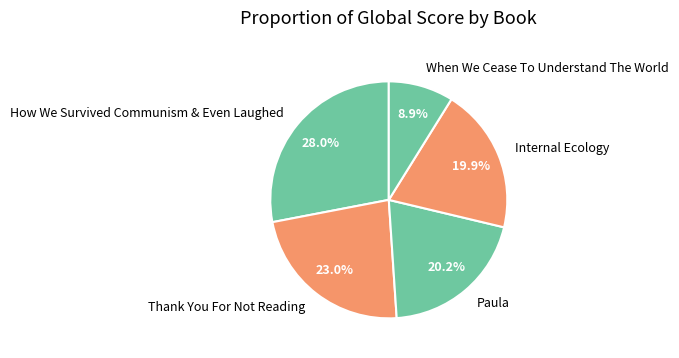

To the nearest percent, what is the combined percentage of When We Cease To Understand The World and Internal Ecology?

29%